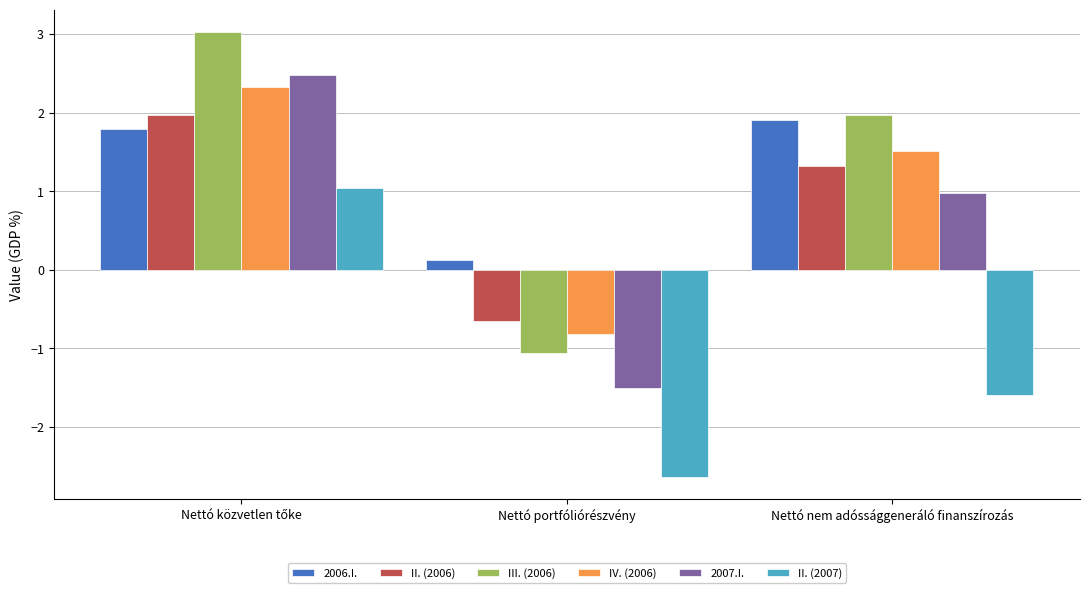

How many groups of bars are there?

3